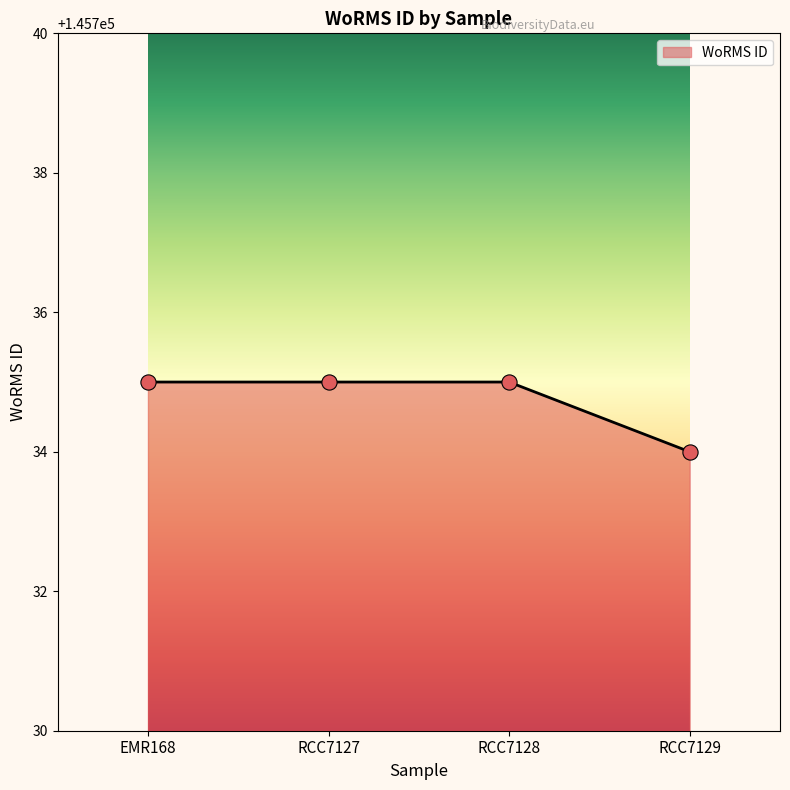

Which has a higher value, RCC7129 or RCC7127?

RCC7127